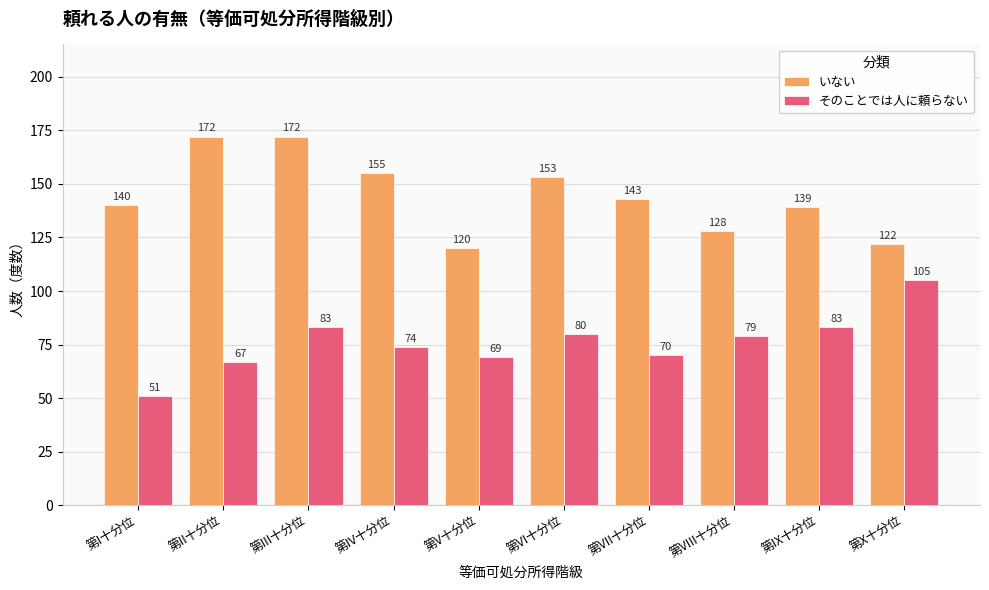

How many series are shown in this chart?

2